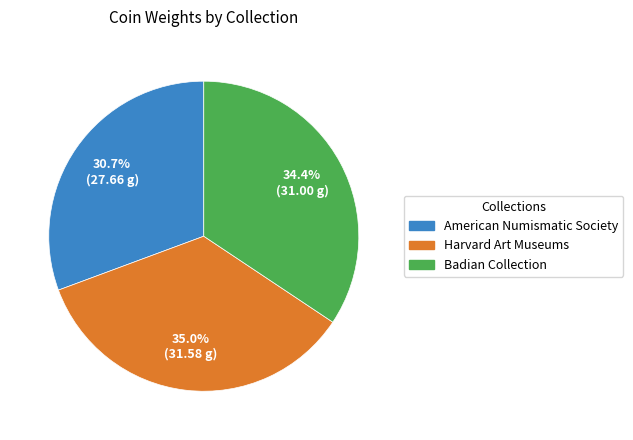

How many segments does this pie chart have?

3